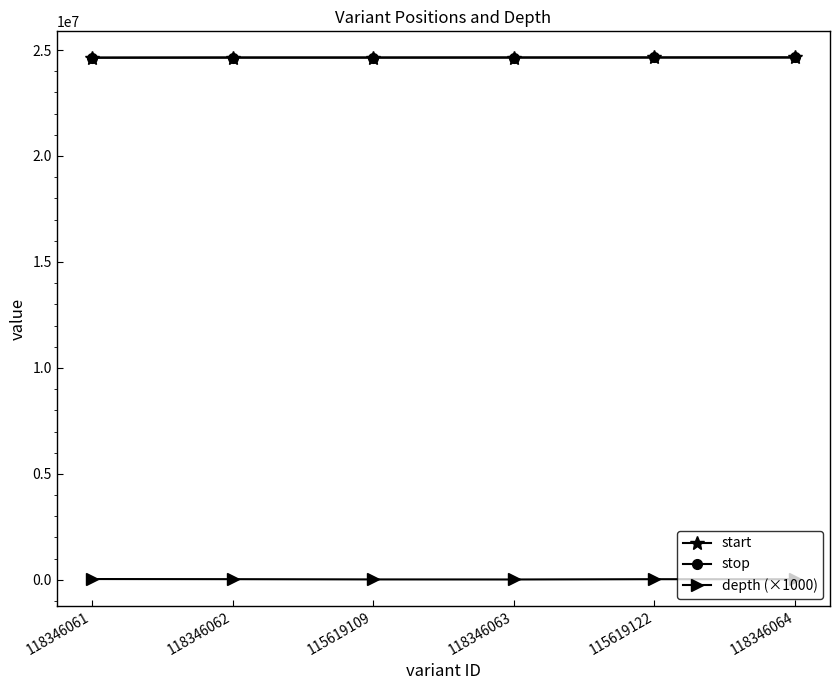

What is the difference between the stop values at 118346064 and 118346061?

10729